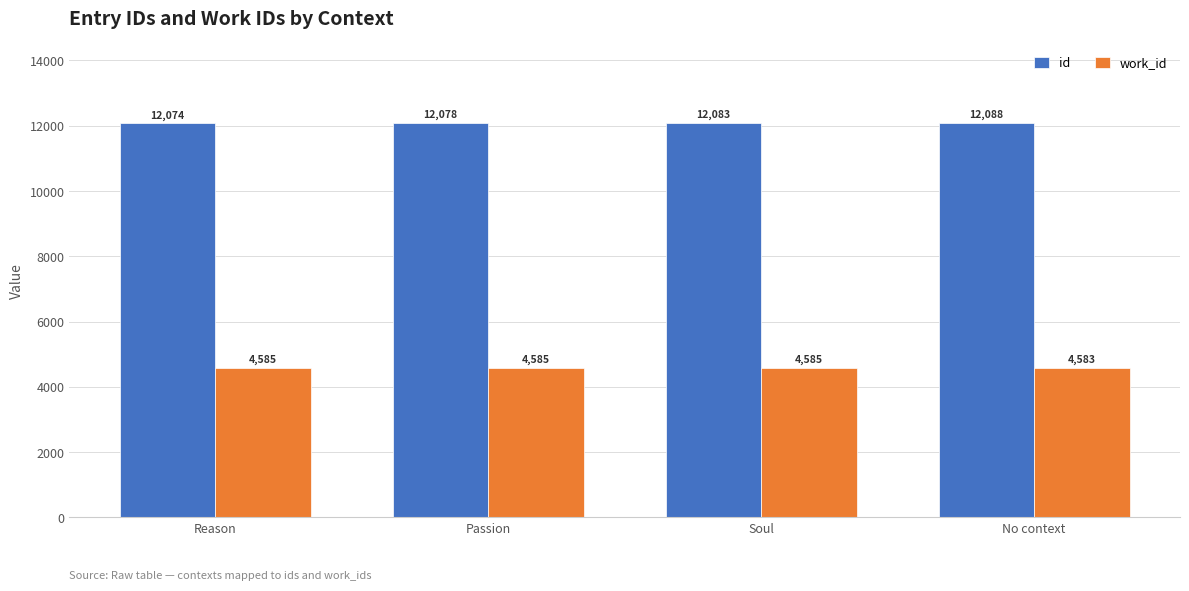

Which series has the largest total across all categories?

id